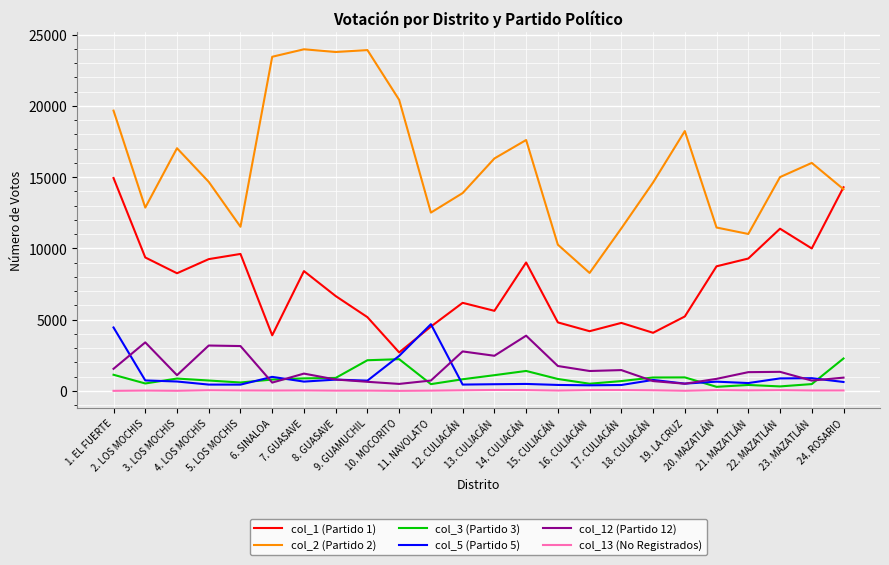

True or false: col_2 (Partido 2) and col_13 (No Registrados) intersect in this chart.

False